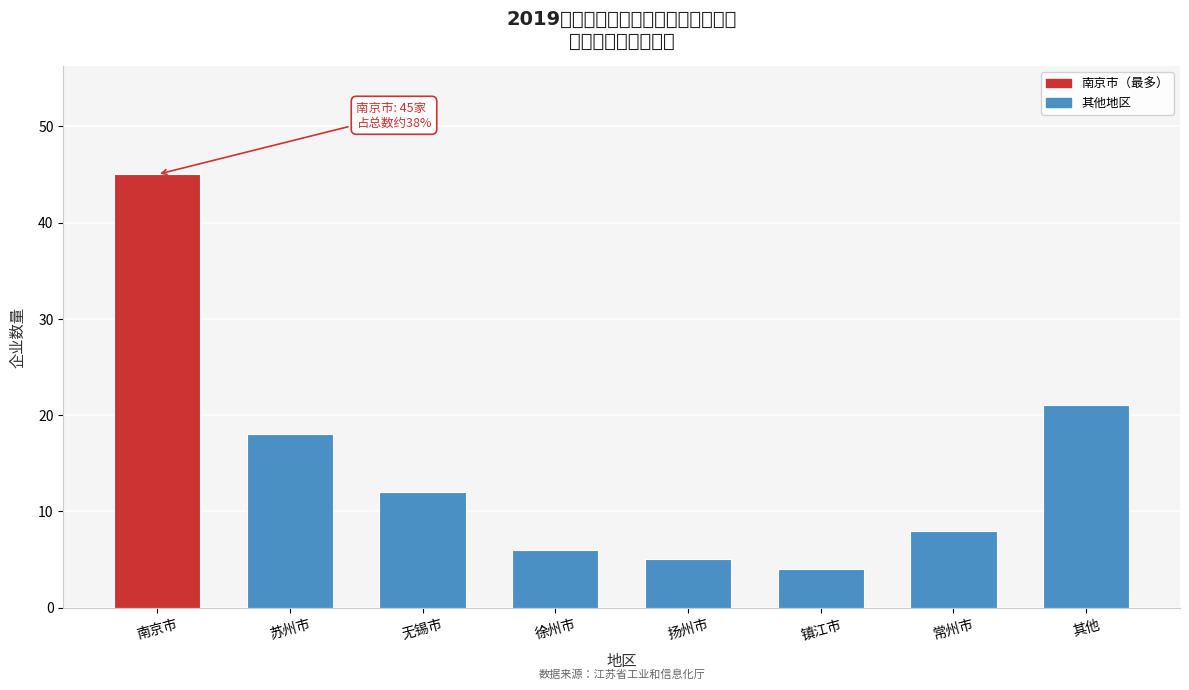

Reading right to left, extract all data points from this chart.

其他=21	常州市=8	镇江市=4	扬州市=5	徐州市=6	无锡市=12	苏州市=18	南京市=45